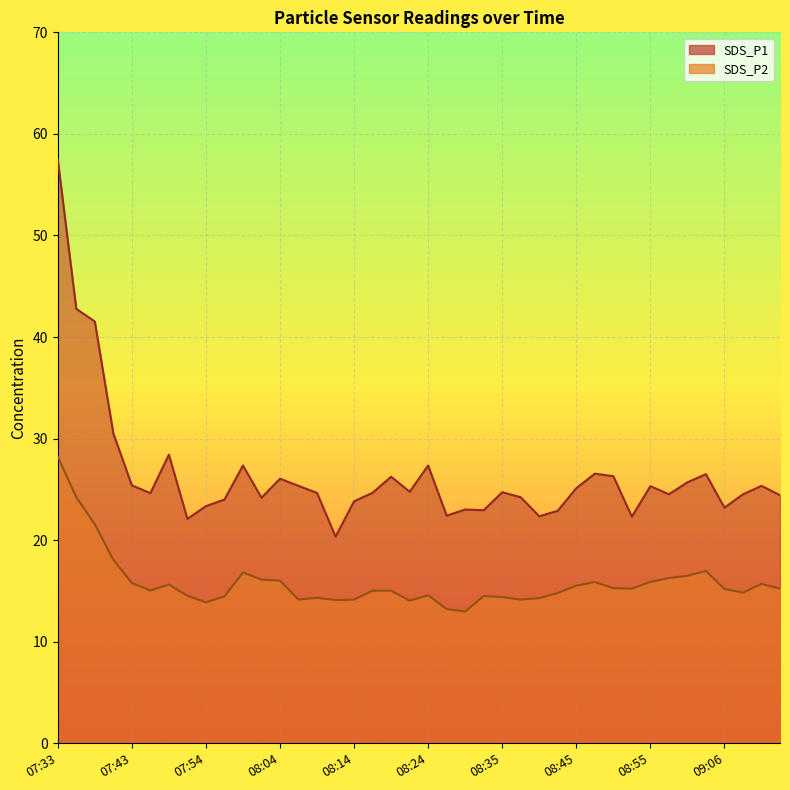

Does the chart display data point markers on the line(s)?

No